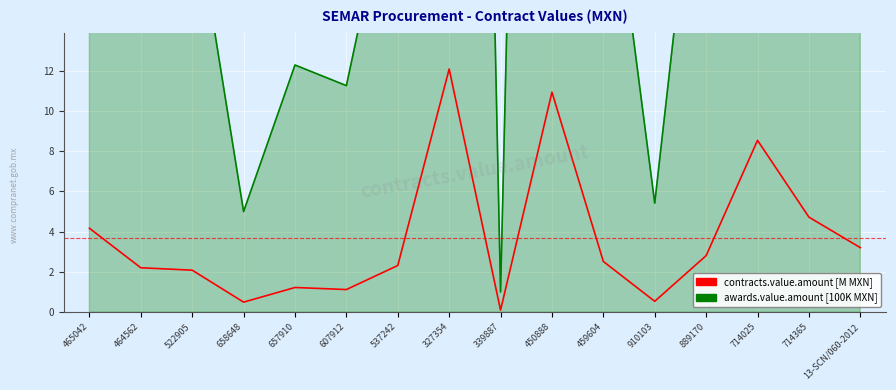

Where is the first local maximum for contracts.value.amount [M MXN]?

657910